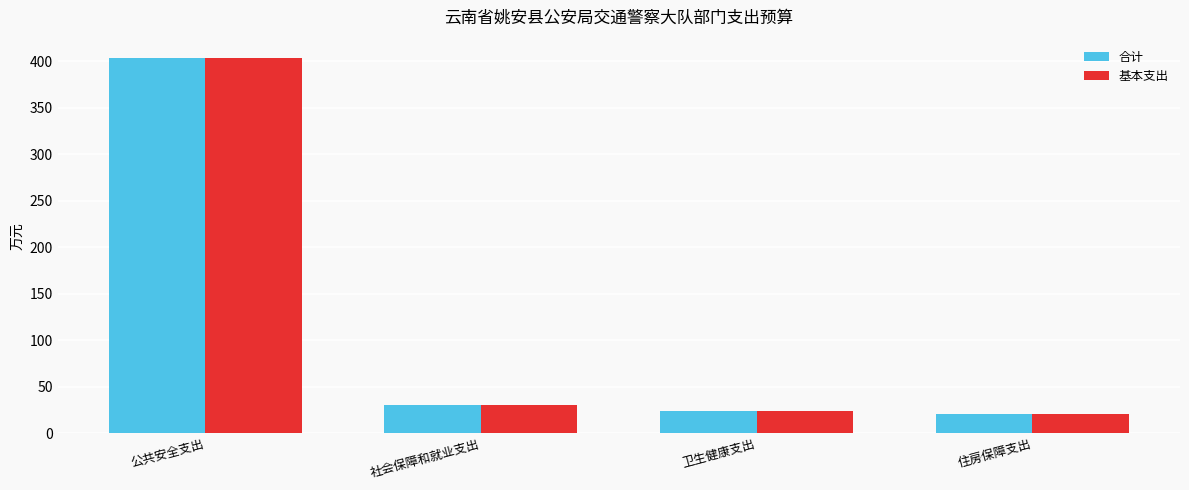

What are all the series names shown in the legend?

合计, 基本支出